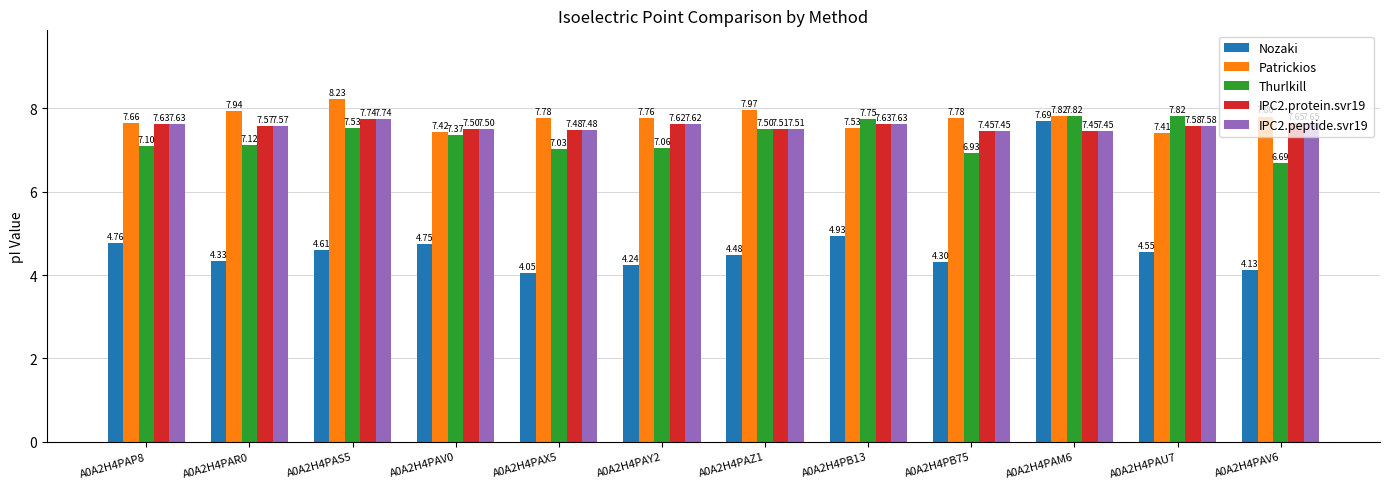

Between A0A2H4PAP8 and A0A2H4PAV6, which series saw the biggest shift?

Nozaki